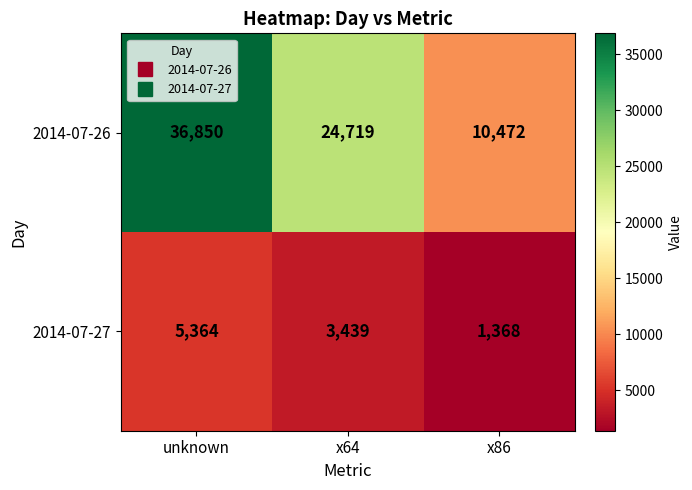

The 2014-07-26 series shows 53694 at unknown. True or false?

False